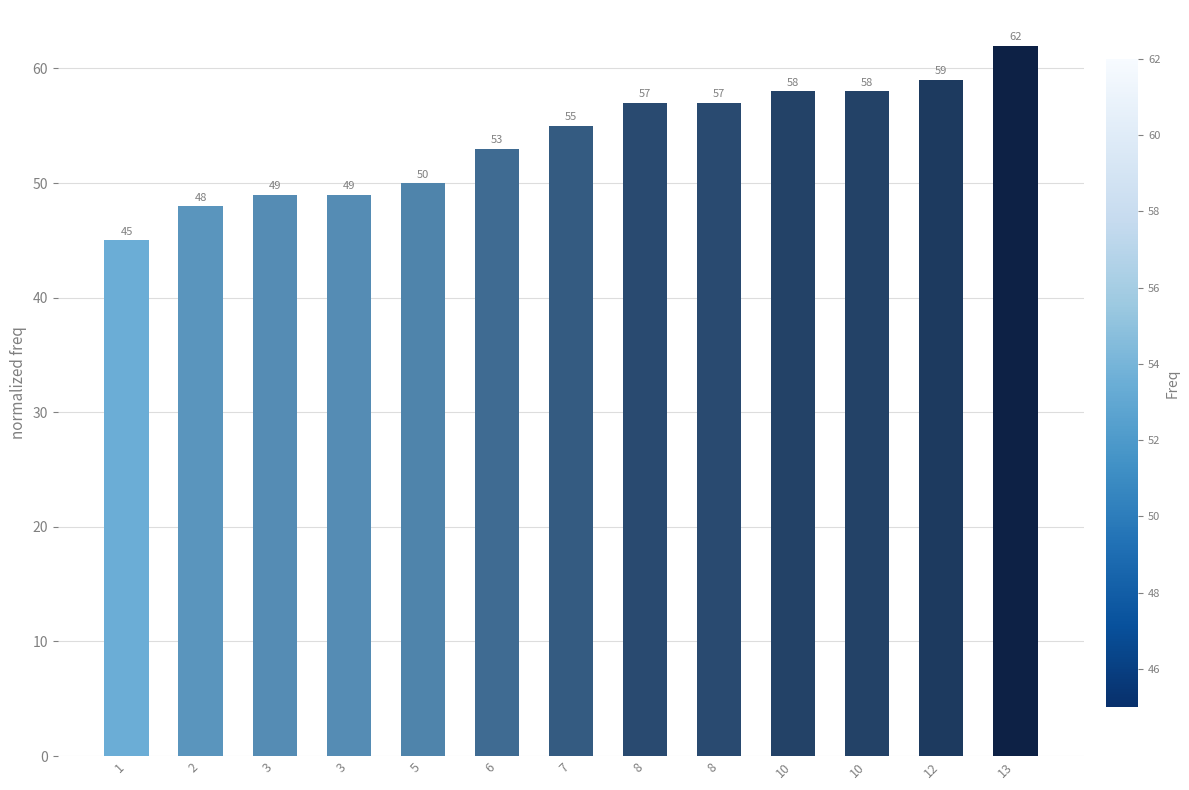

Are the bars horizontal?

No